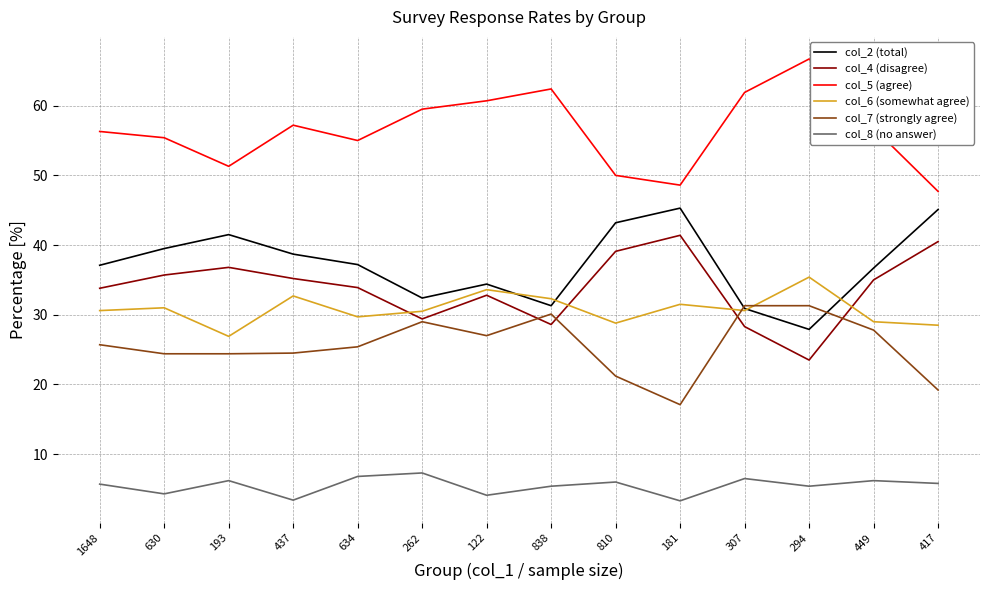

What is the difference between the highest and lowest values at 294?

61.3